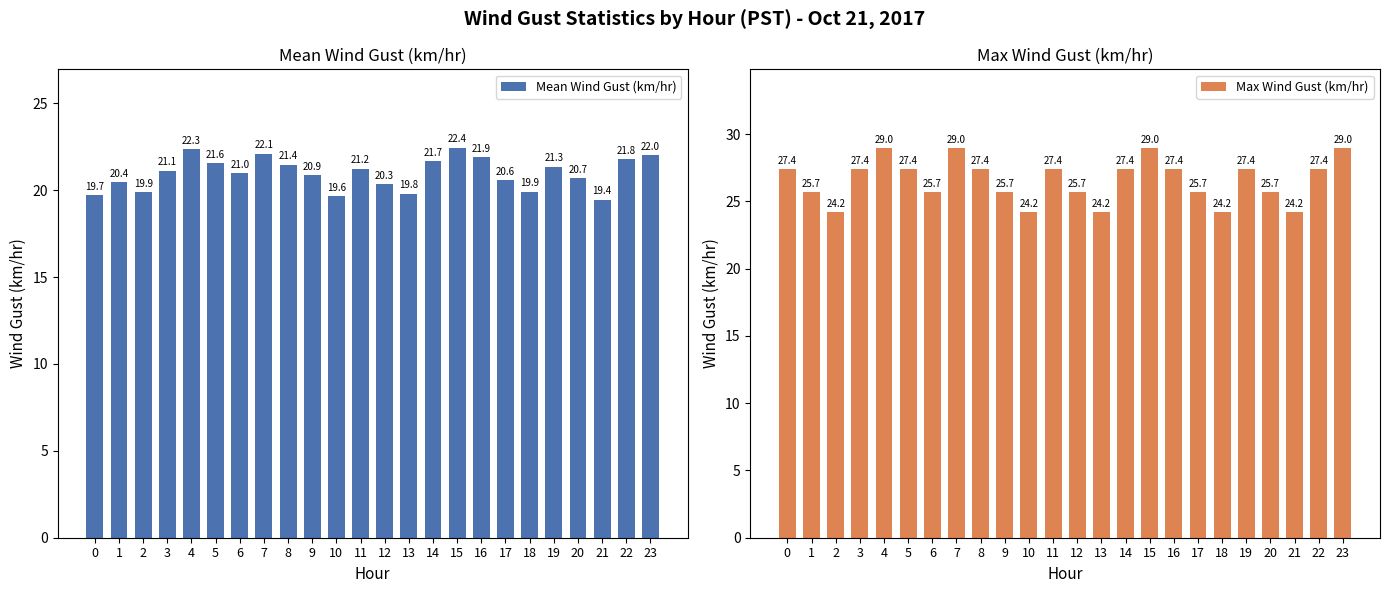

At 13, list the series in order from largest to smallest.

Max Wind Gust (km/hr), Mean Wind Gust (km/hr)